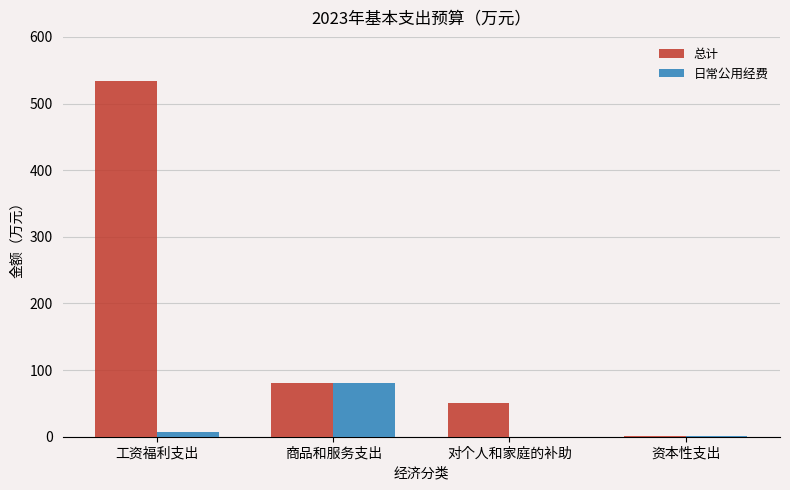

True or false: 日常公用经费 has a value of 80.4 at 商品和服务支出.

True